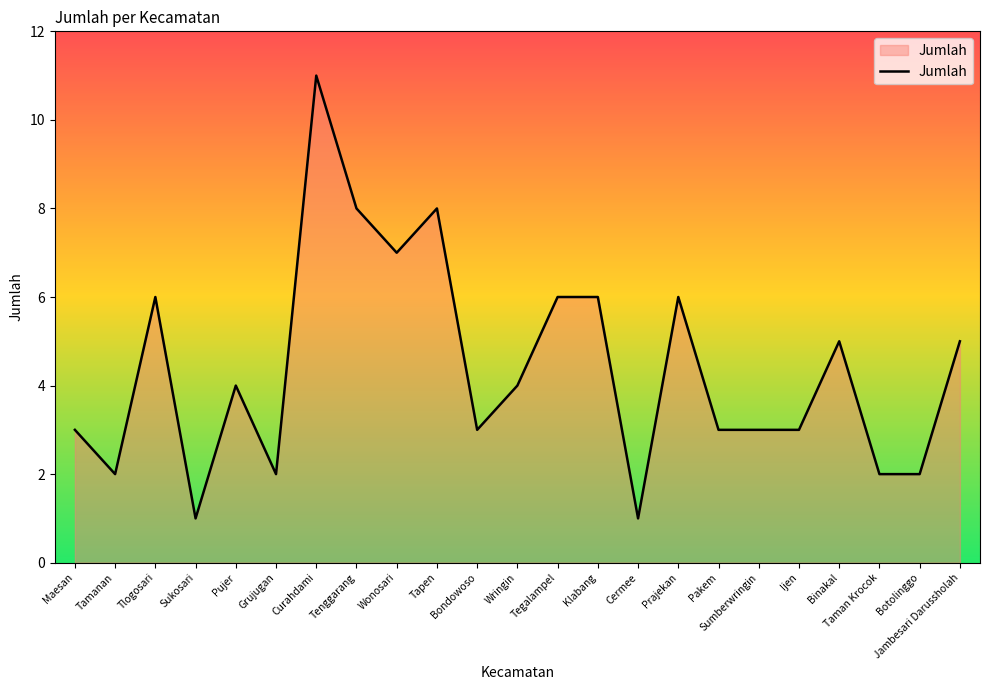

The chart shows a value of 5 at Binakal. True or false?

True